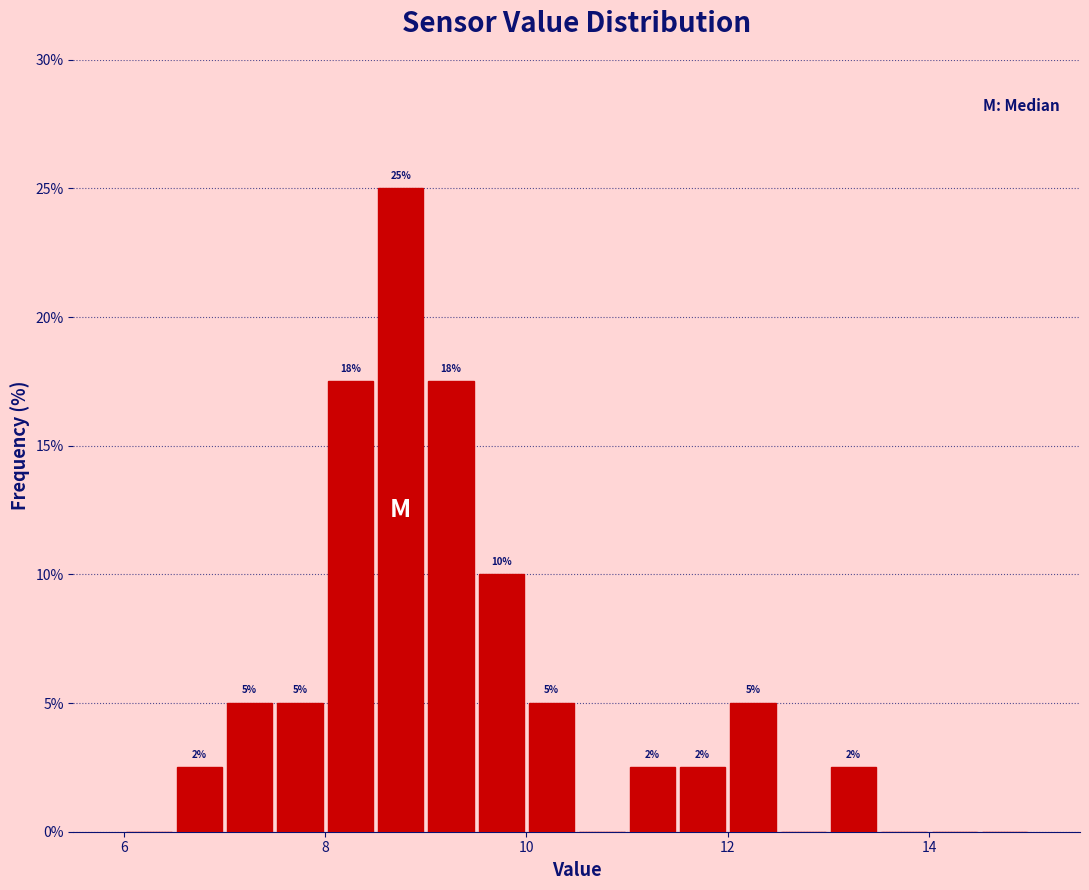

Around what value on the x-axis is the tallest bar? Give the approximate position of its centre, as read against the axis.

8.8